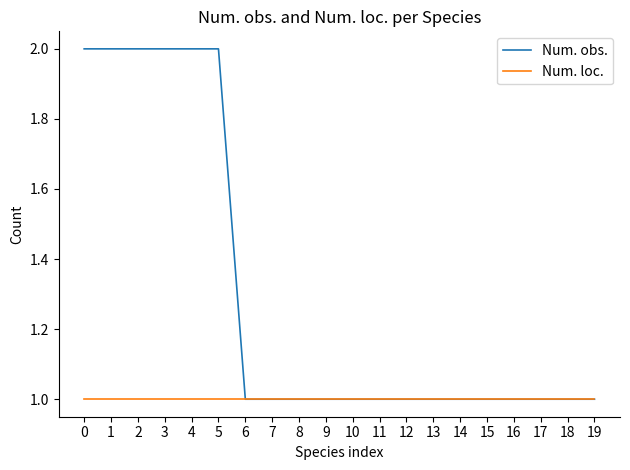

Is it true that Num. obs. equals 1 at 0?

False